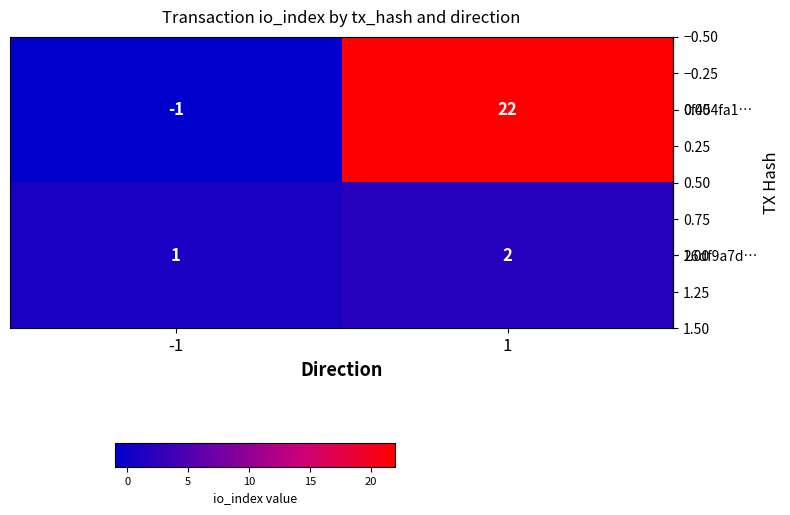

How many values in 0f454fa1… are below zero?

1